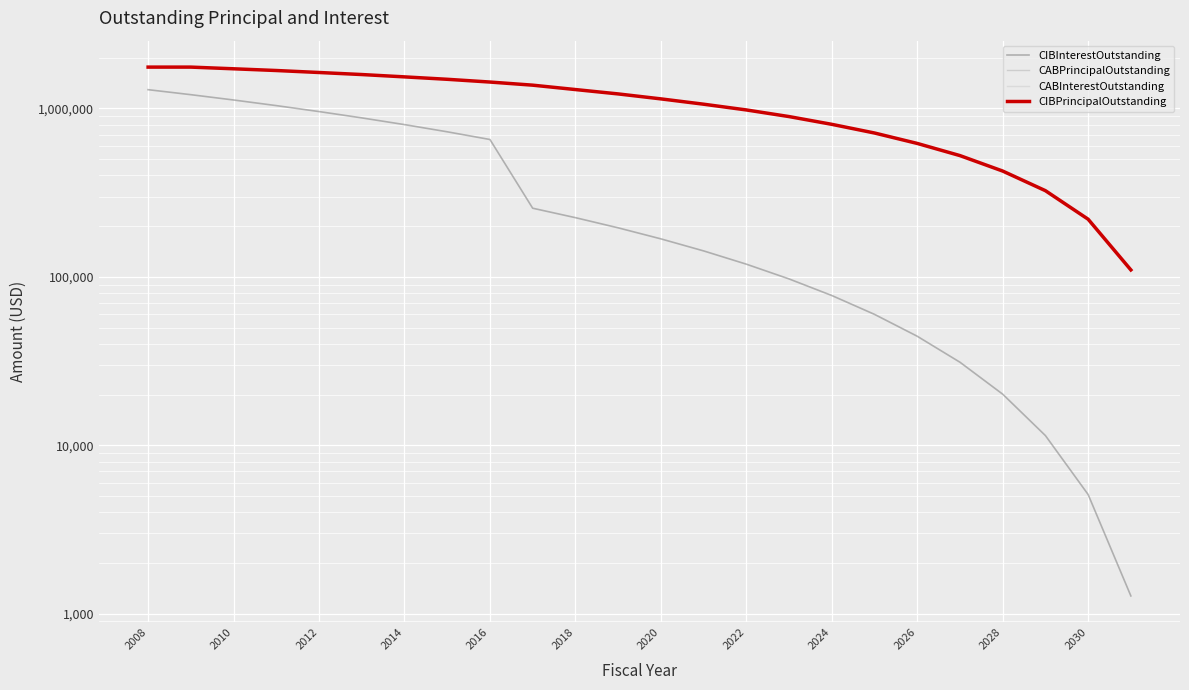

What are all the series names shown in the legend?

CIBInterestOutstanding, CABPrincipalOutstanding, CABInterestOutstanding, CIBPrincipalOutstanding